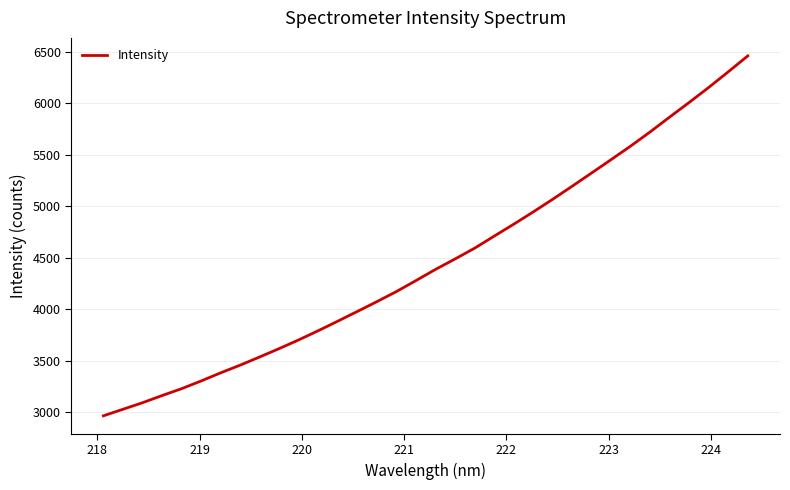

What is the maximum value shown in the chart?

6457.7